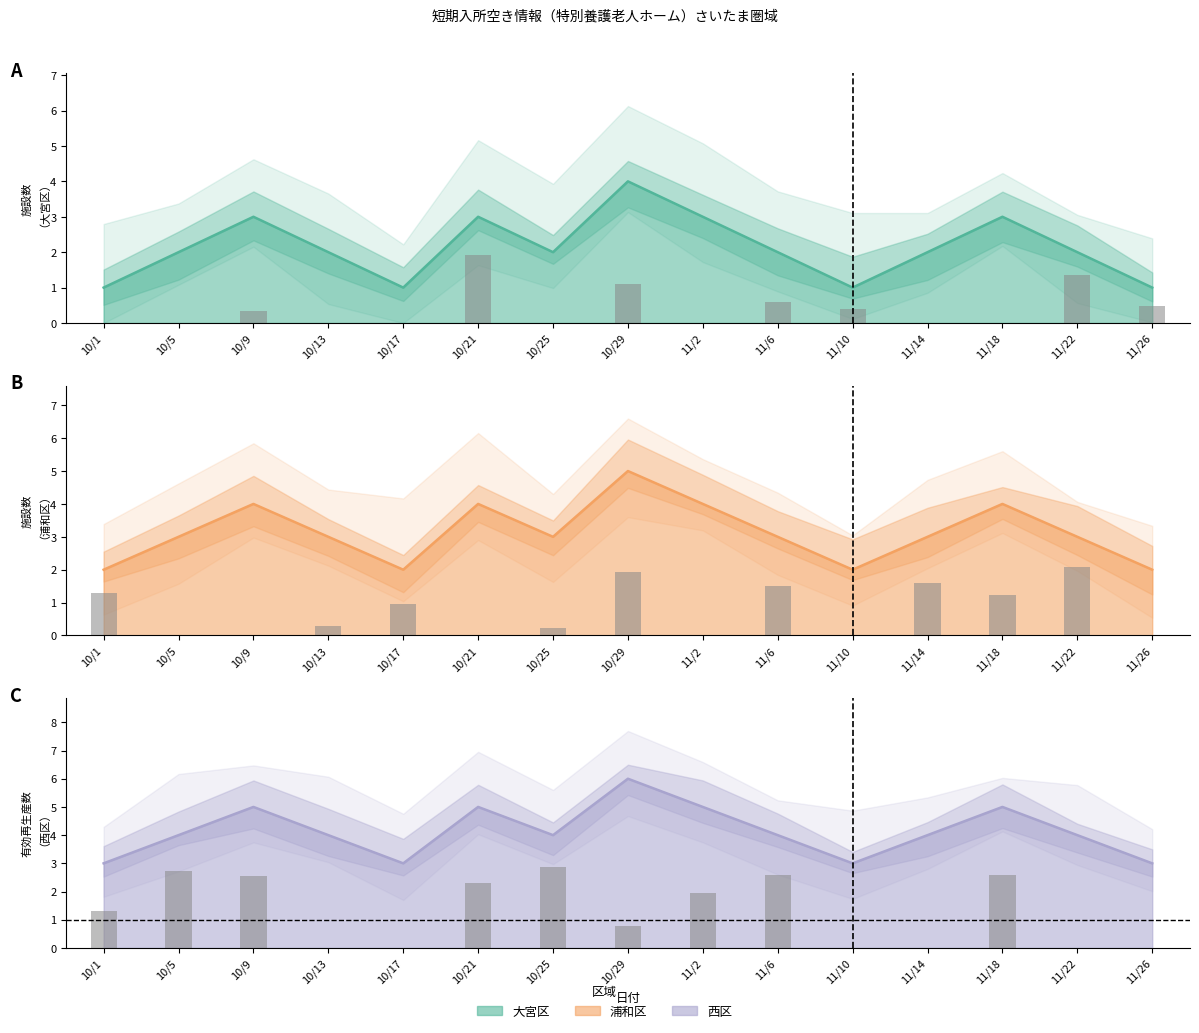

At which label is 大宮区 closest to 2?

10/5